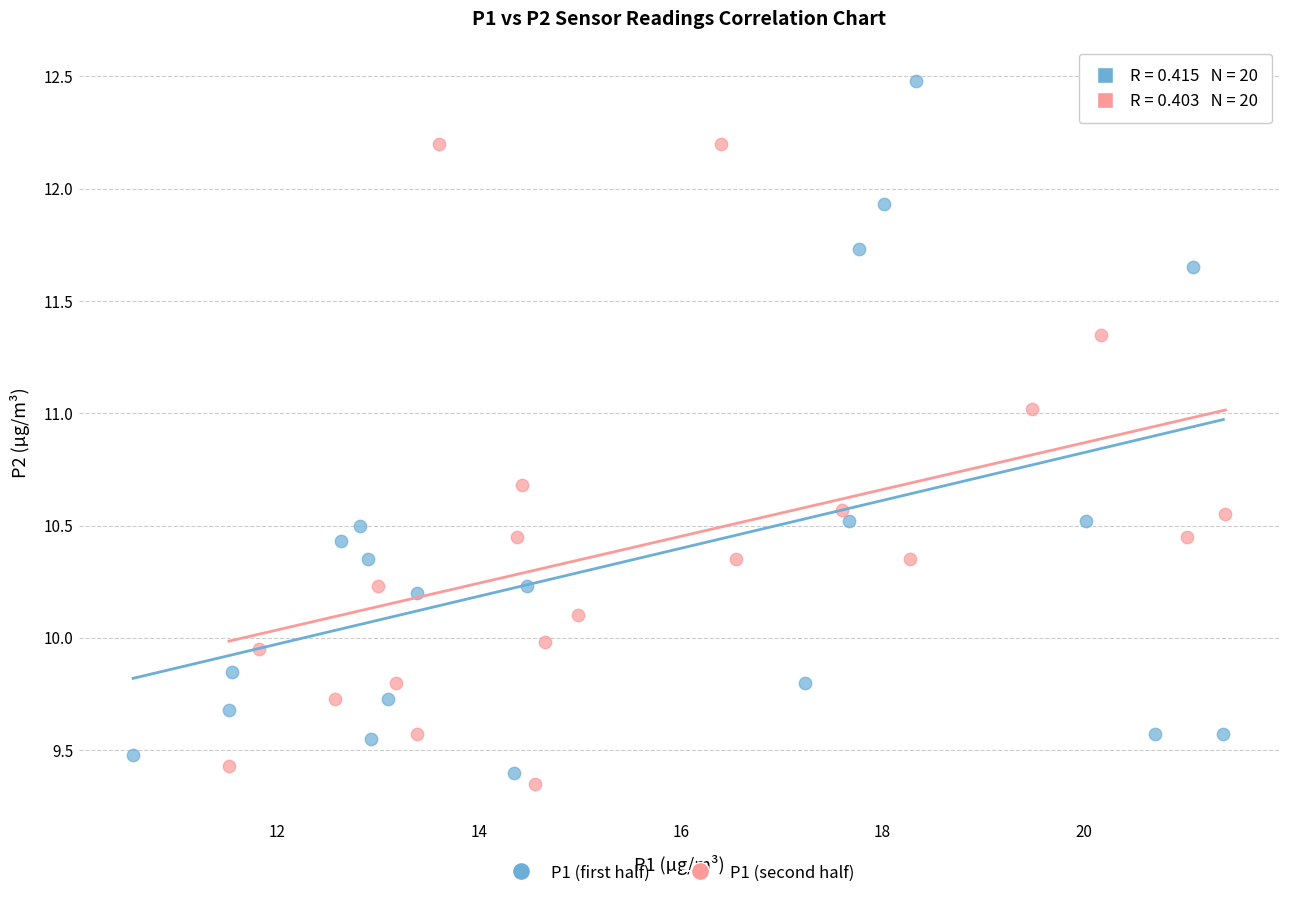

Which series has the widest spread of Y values?

P1 (first half)